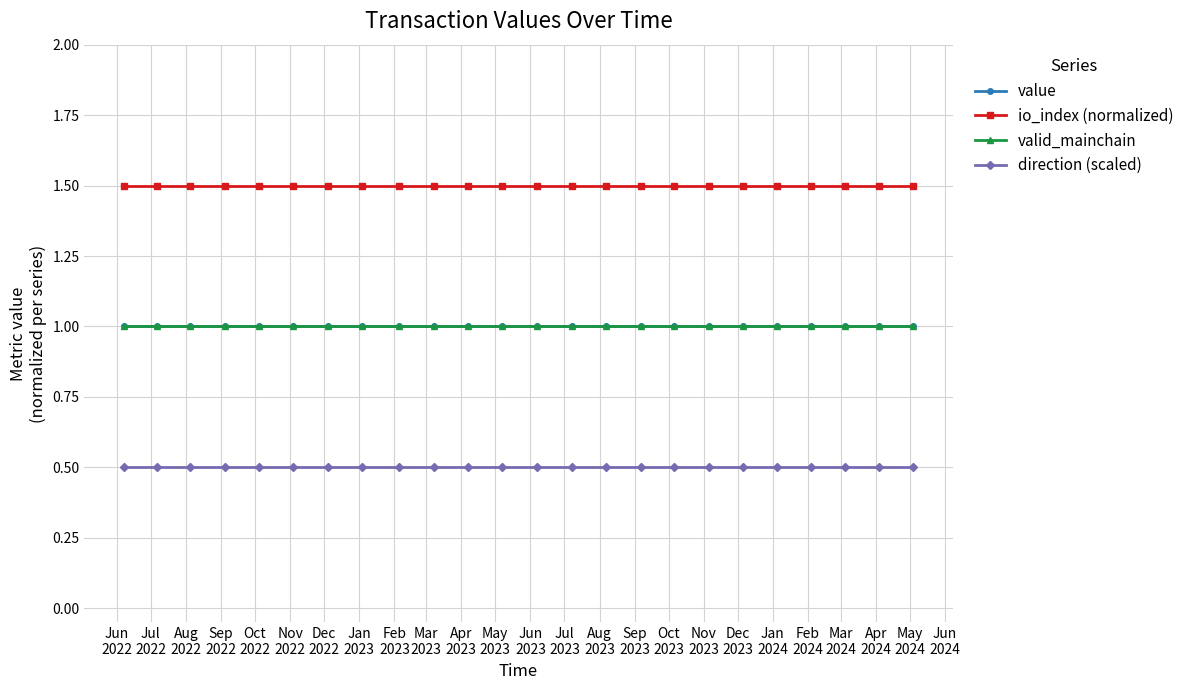

What is the label of the 19th point from the left?

Dec
2023